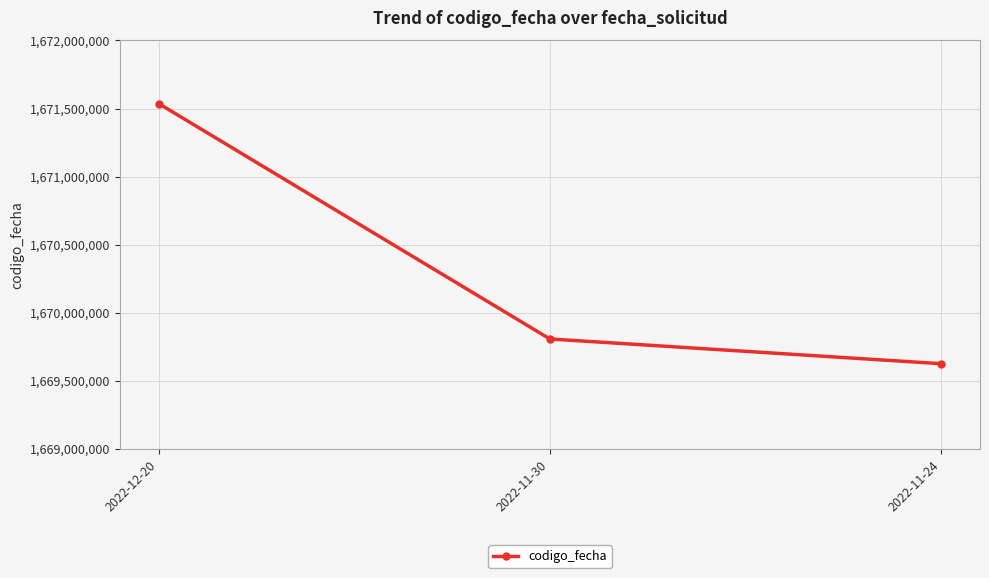

Rank the categories by value from lowest to highest.

2022-11-24, 2022-11-30, 2022-12-20